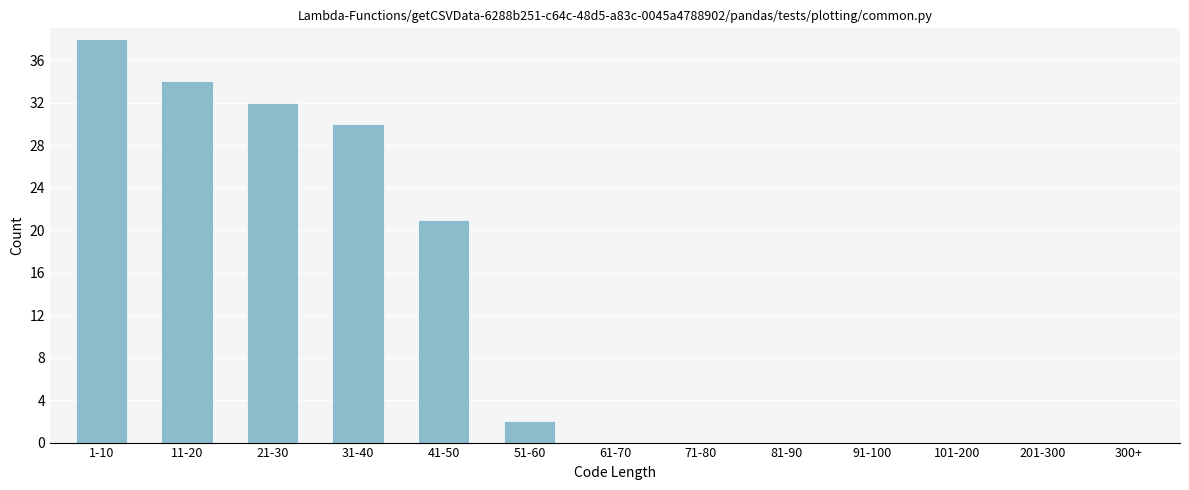

Reading left to right, list all the values displayed in this chart.

1-10=38	11-20=34	21-30=32	31-40=30	41-50=21	51-60=2	61-70=0	71-80=0	81-90=0	91-100=0	101-200=0	201-300=0	300+=0